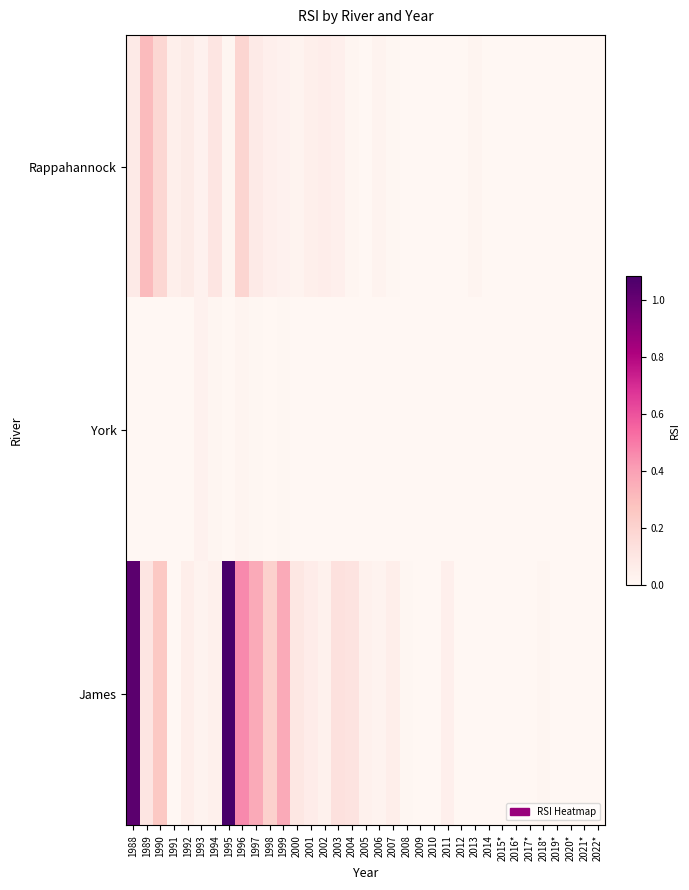

List the series in order of their peak value, highest first.

James, Rappahannock, York